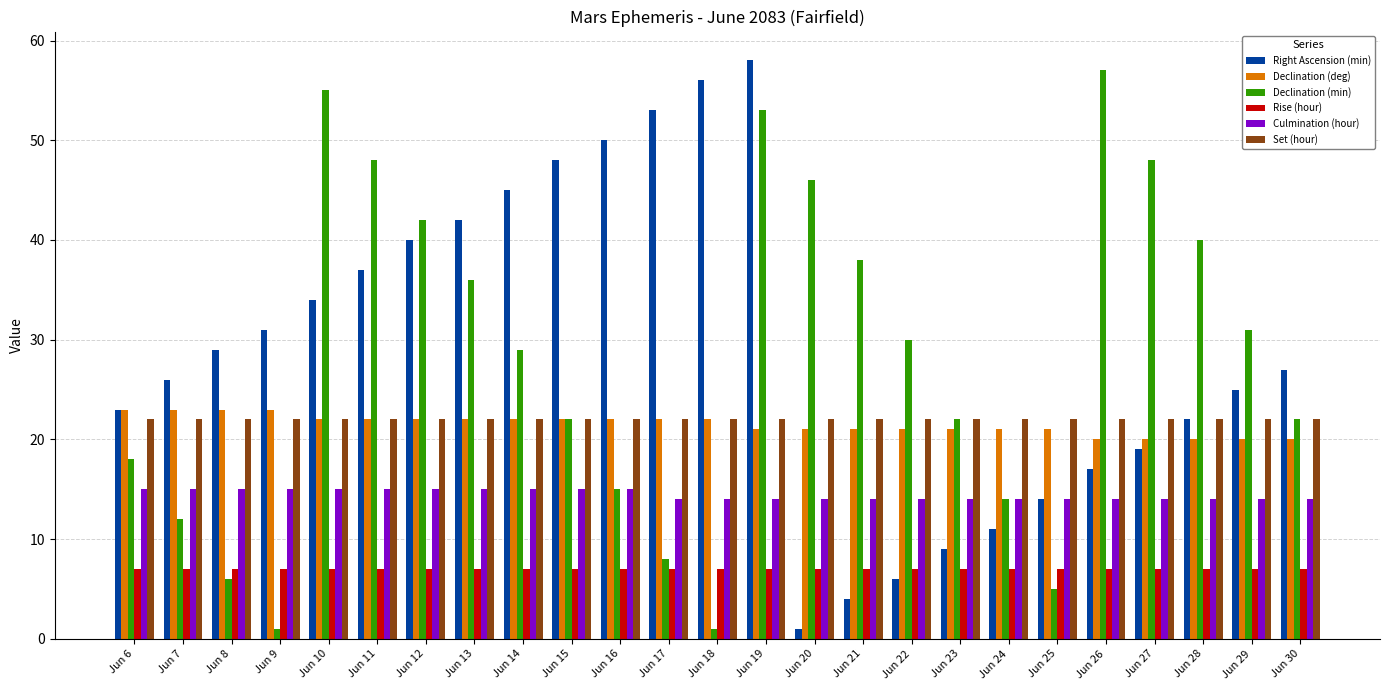

Is it true that Rise (hour) equals 7 at Jun 20?

True